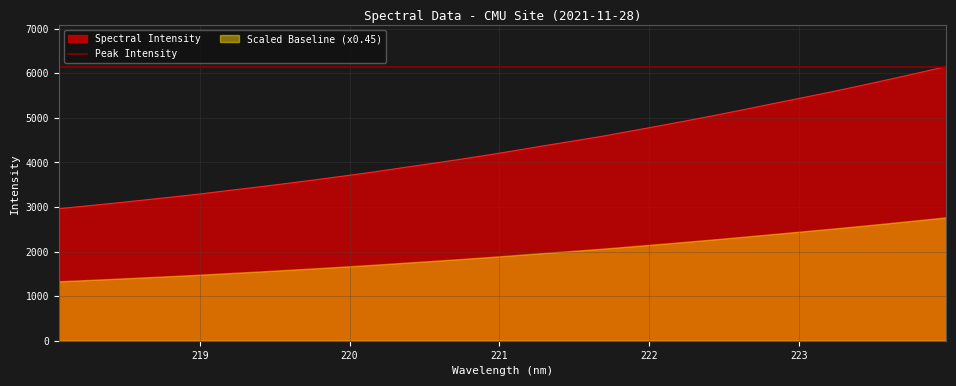

What is the value of the 2nd point from the left?

3026.6